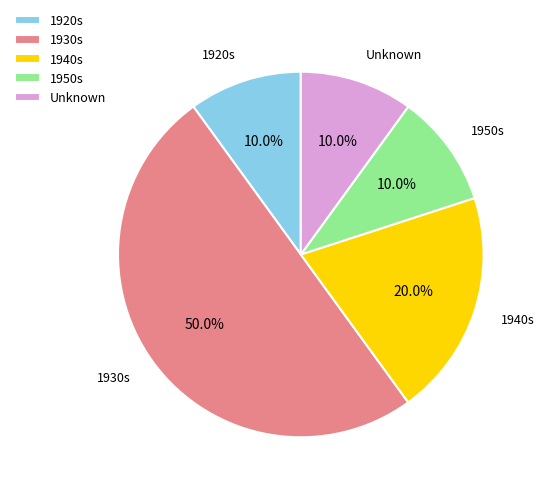

Does Unknown represent more than half of the total?

No